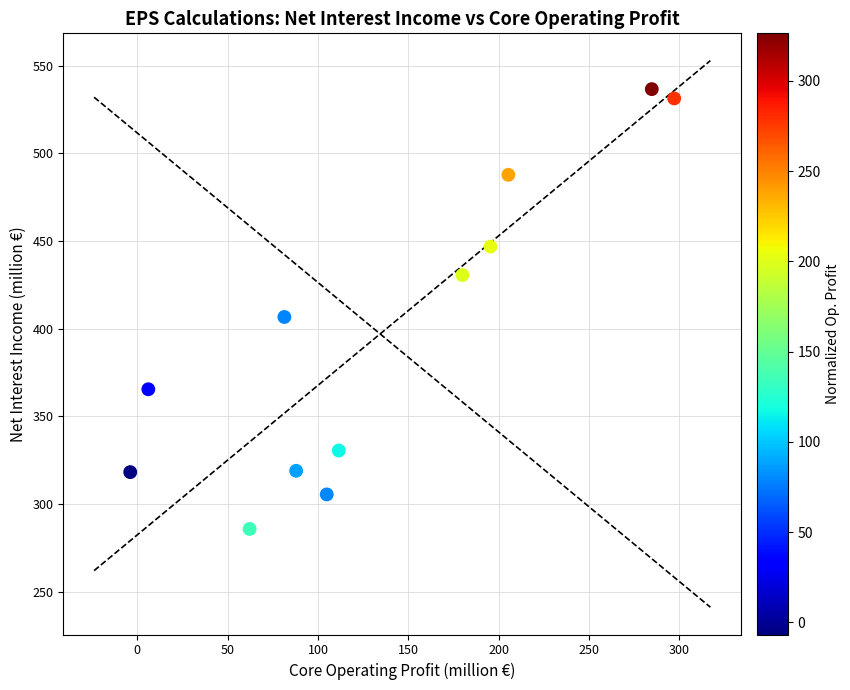

What Y value in the scatter plot is closest to 411?

406.7